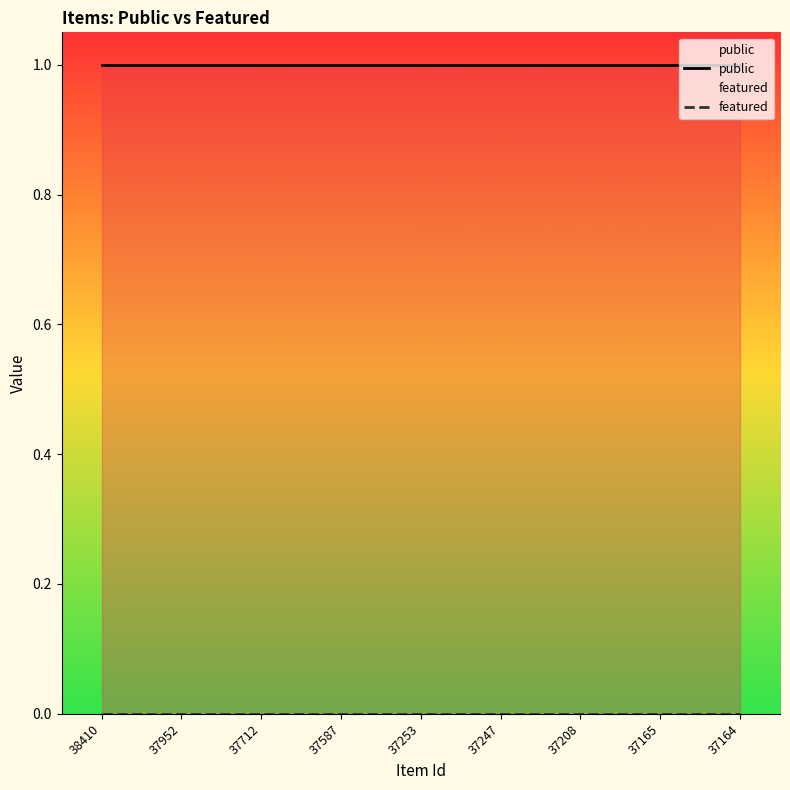

List the series in order of their peak value, lowest first.

featured, public